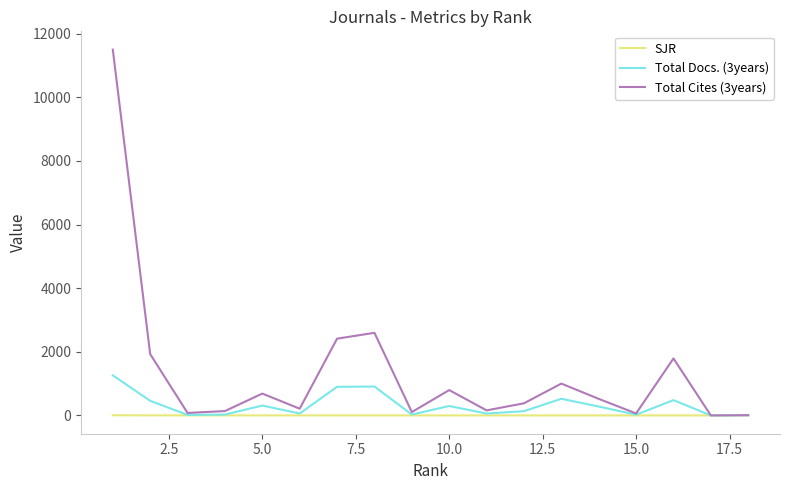

What is the difference between the maximum and minimum values in the SJR series?

5.9